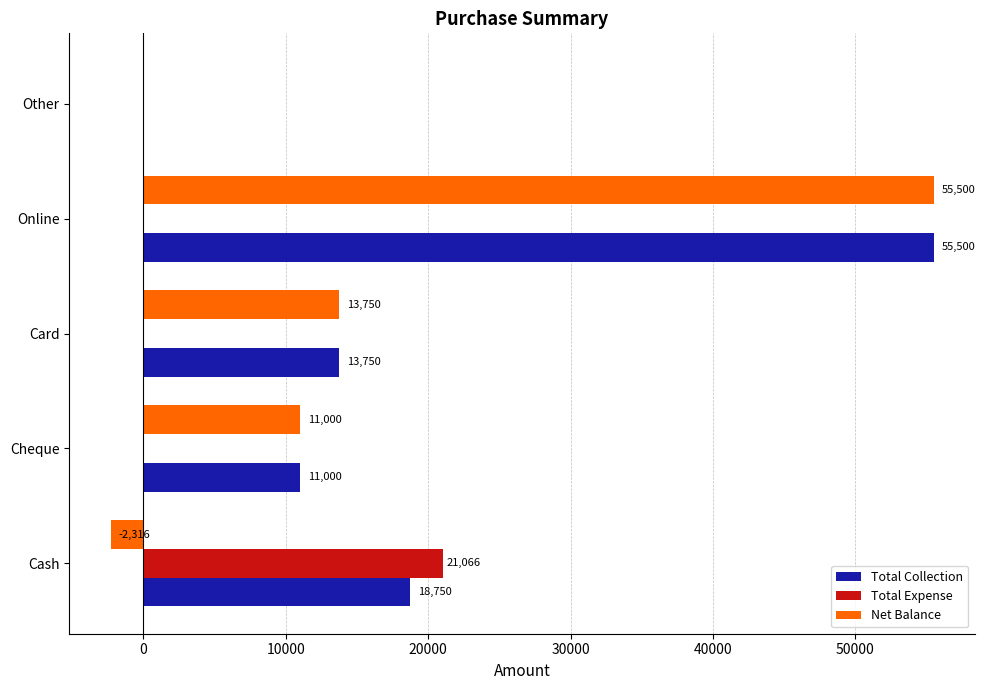

What are all the series names shown in the legend?

Total Collection, Total Expense, Net Balance